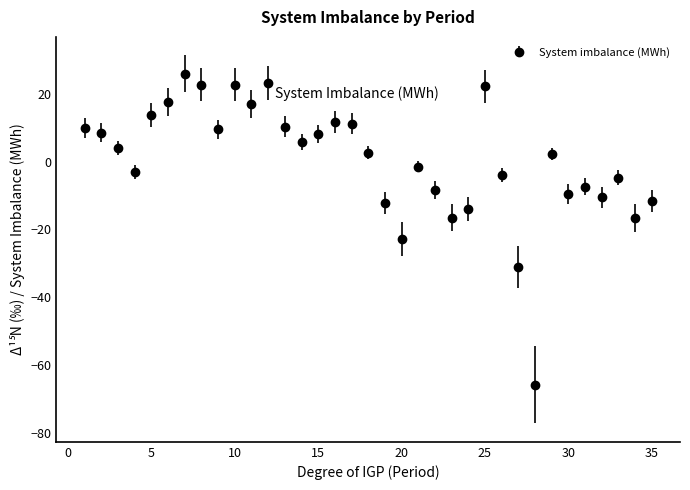

True or false: there are more than 1 points higher than both neighbors.

True